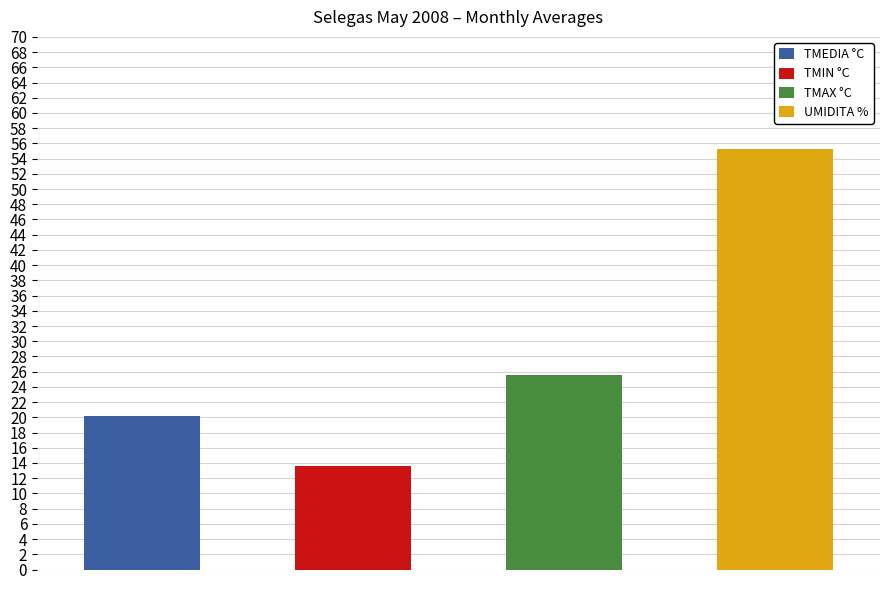

Is the value of UMIDITA % at 13 greater than the value of TMAX °C at 7?

Yes